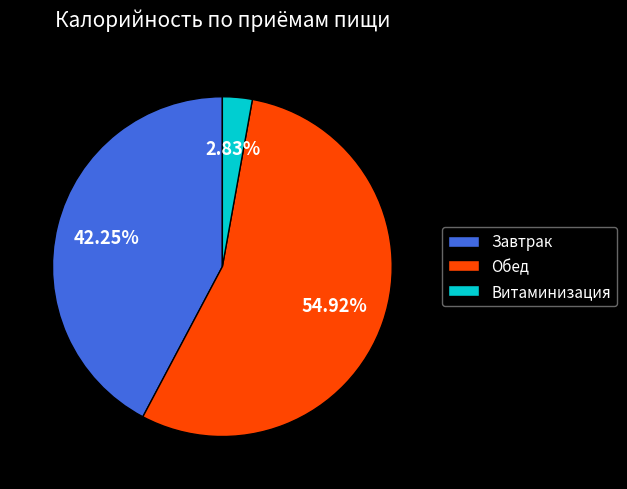

Approximately how many times larger is the value at Завтрак compared to Обед?

0.8